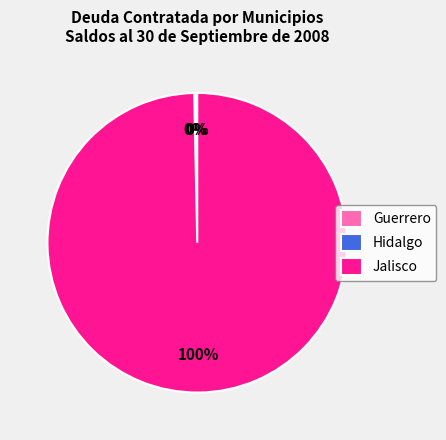

To the nearest percent, what is the difference between the largest and smallest slice percentages?

100%